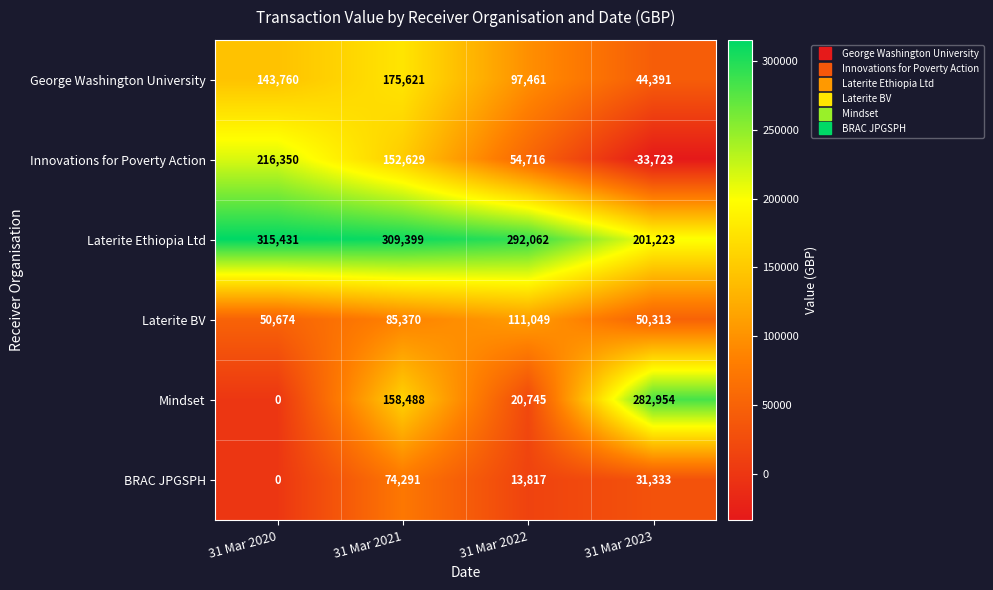

What is the total value across all series at 31 Mar 2022?

589850